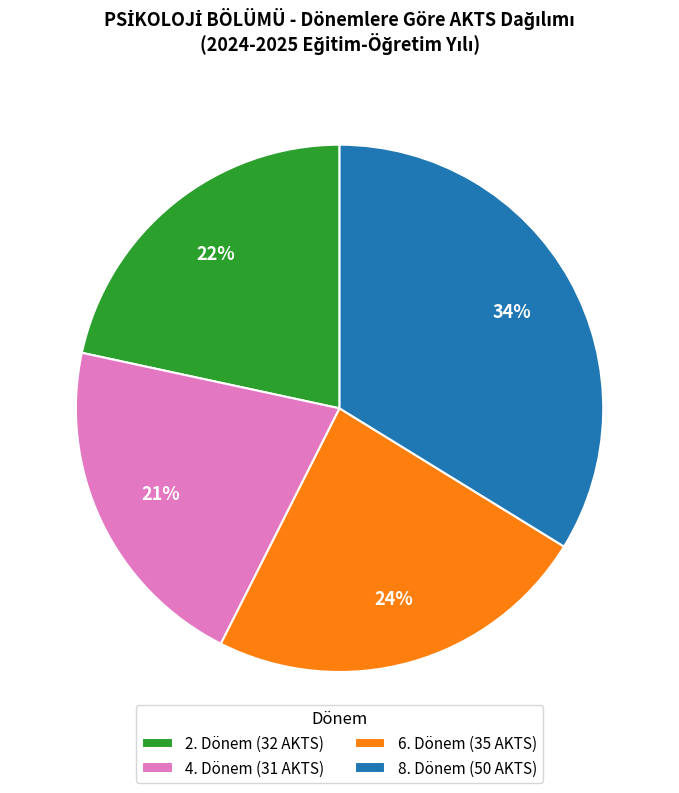

What percentage is the 2. Dönem (32 AKTS) slice, to the nearest percent?

22%